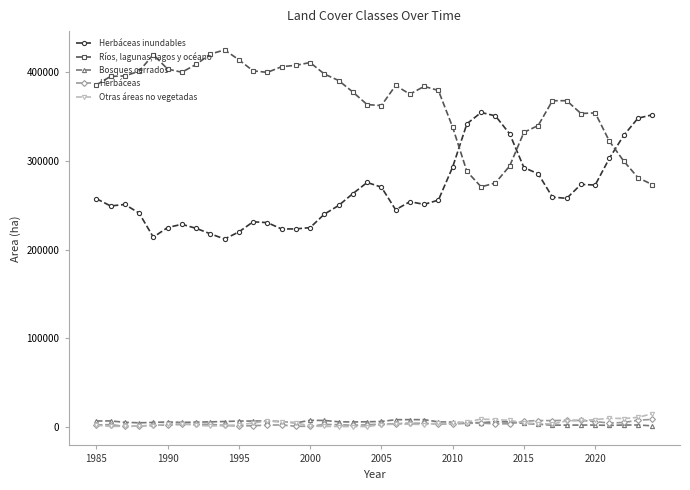

True or false: Otras áreas no vegetadas has more than 1 interior local peaks.

True